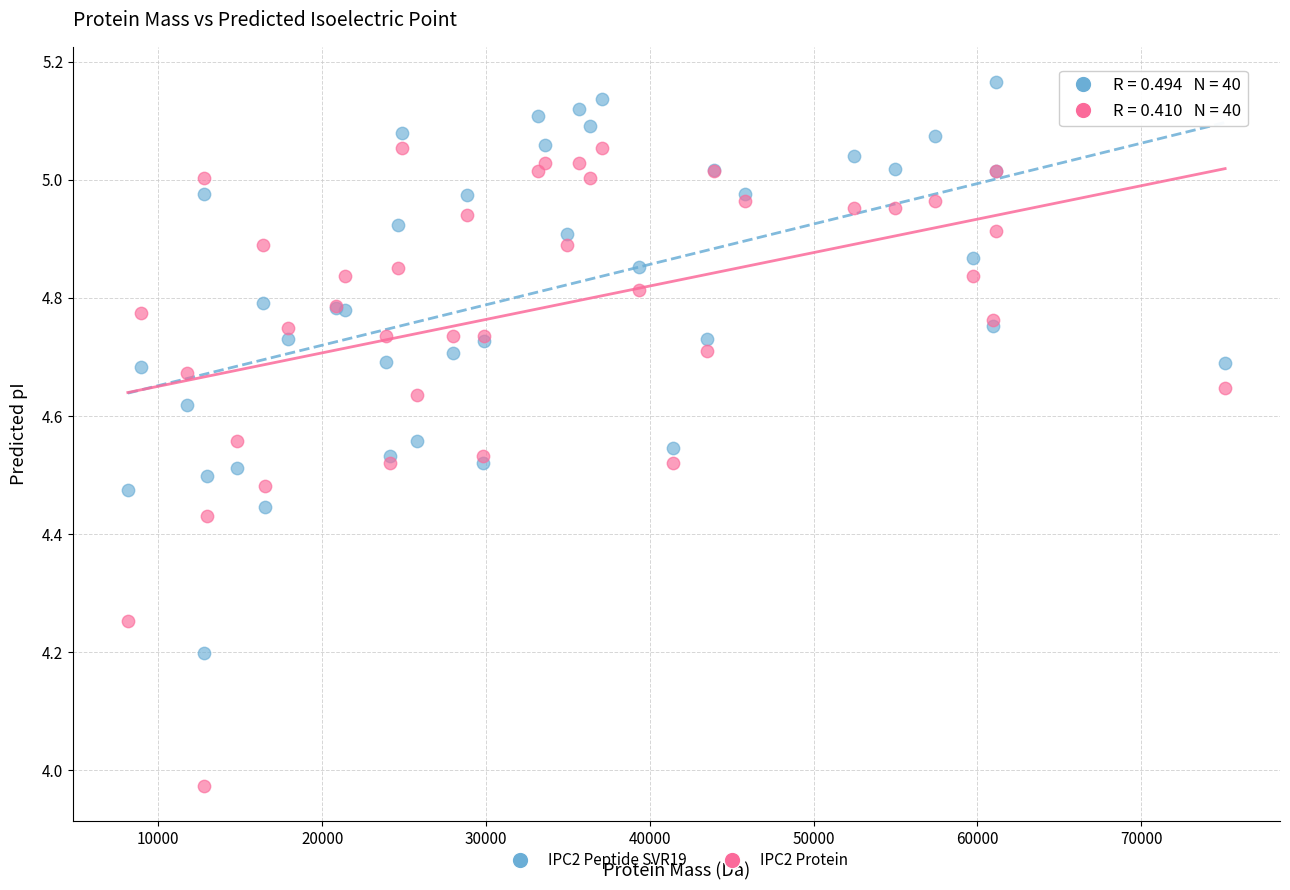

In the IPC2 Peptide SVR19 series, what Y value is closest to 4?

4.2